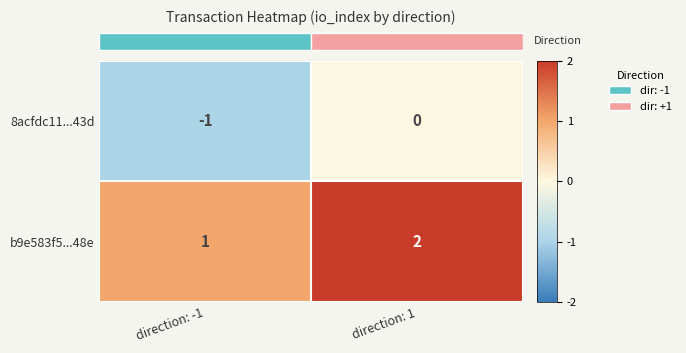

What is the difference between the highest and lowest values at direction: 1?

2